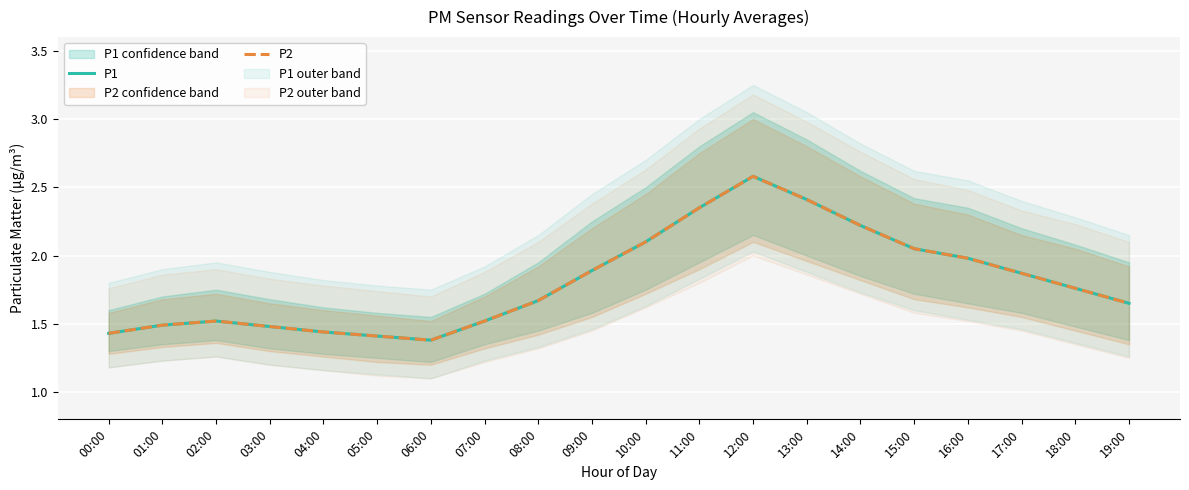

Where is the first local maximum for P2?

02:00